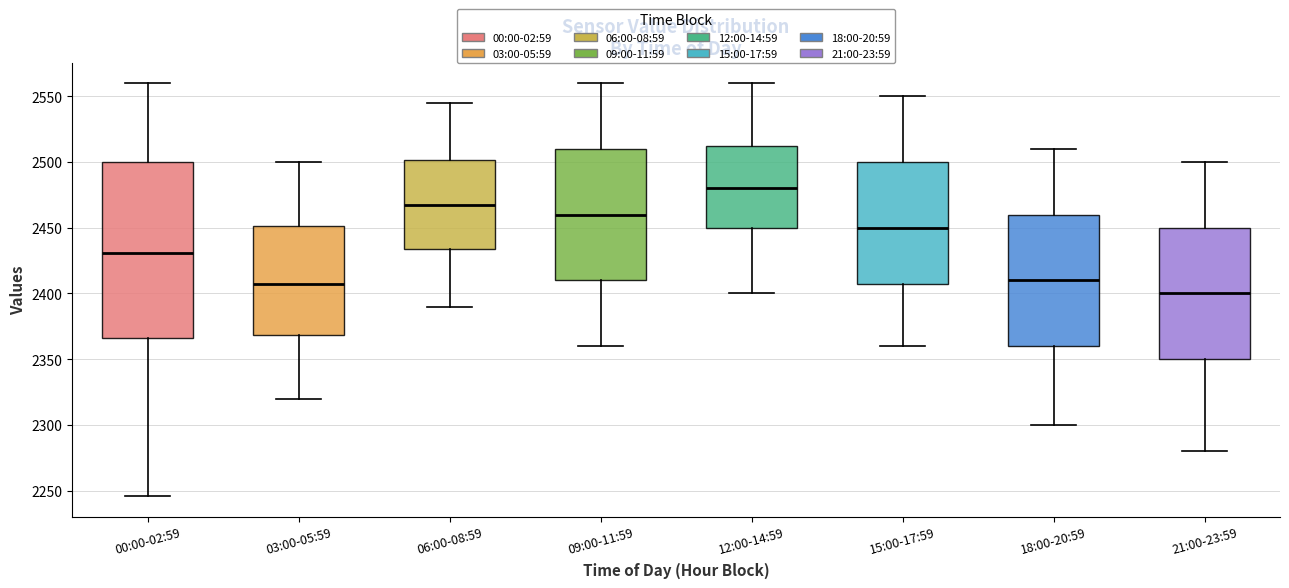

Which box has the lowest median line?

21:00-23:59